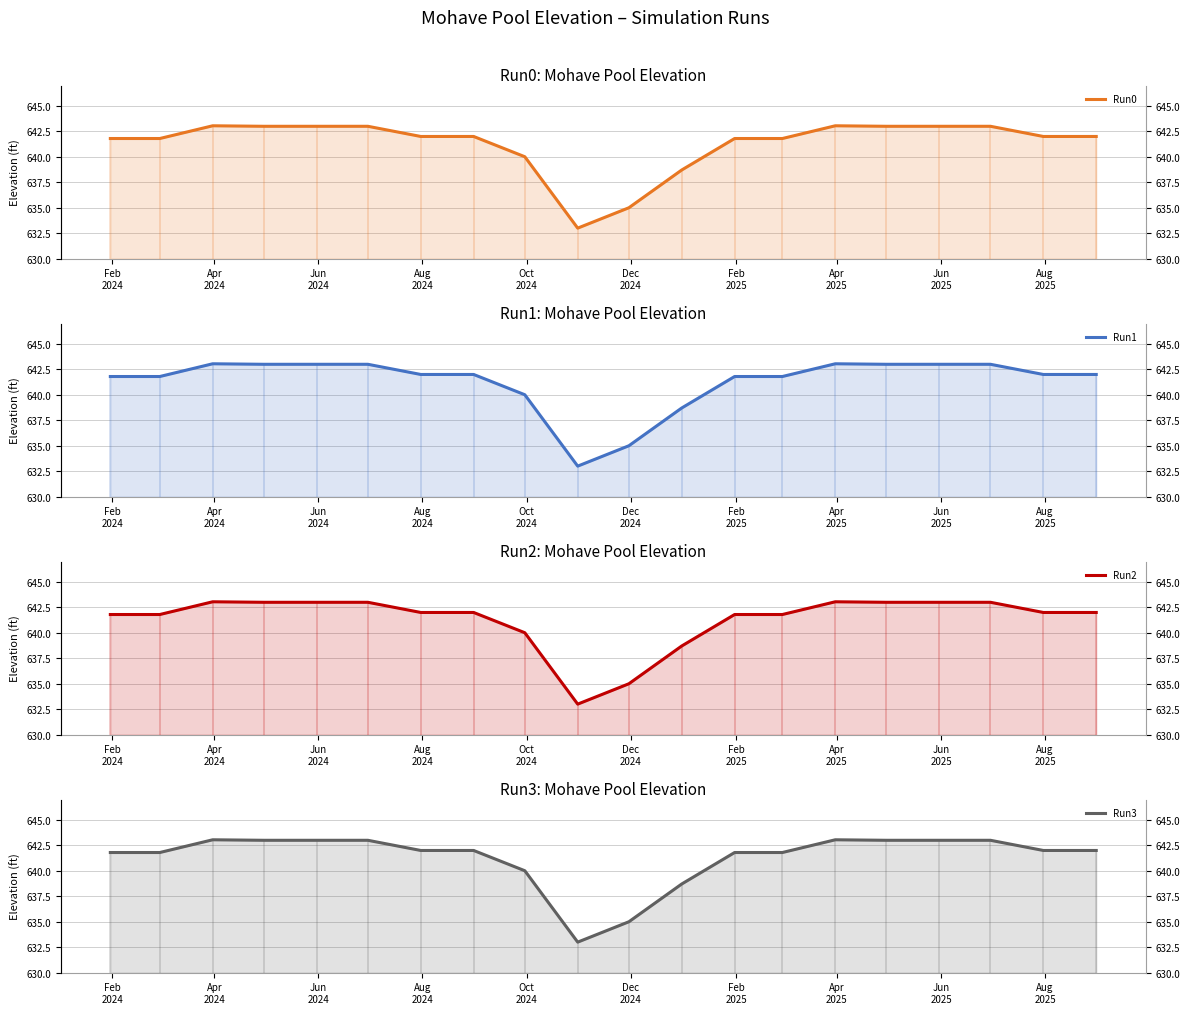

Which series has the largest range (max minus min)?

Run0